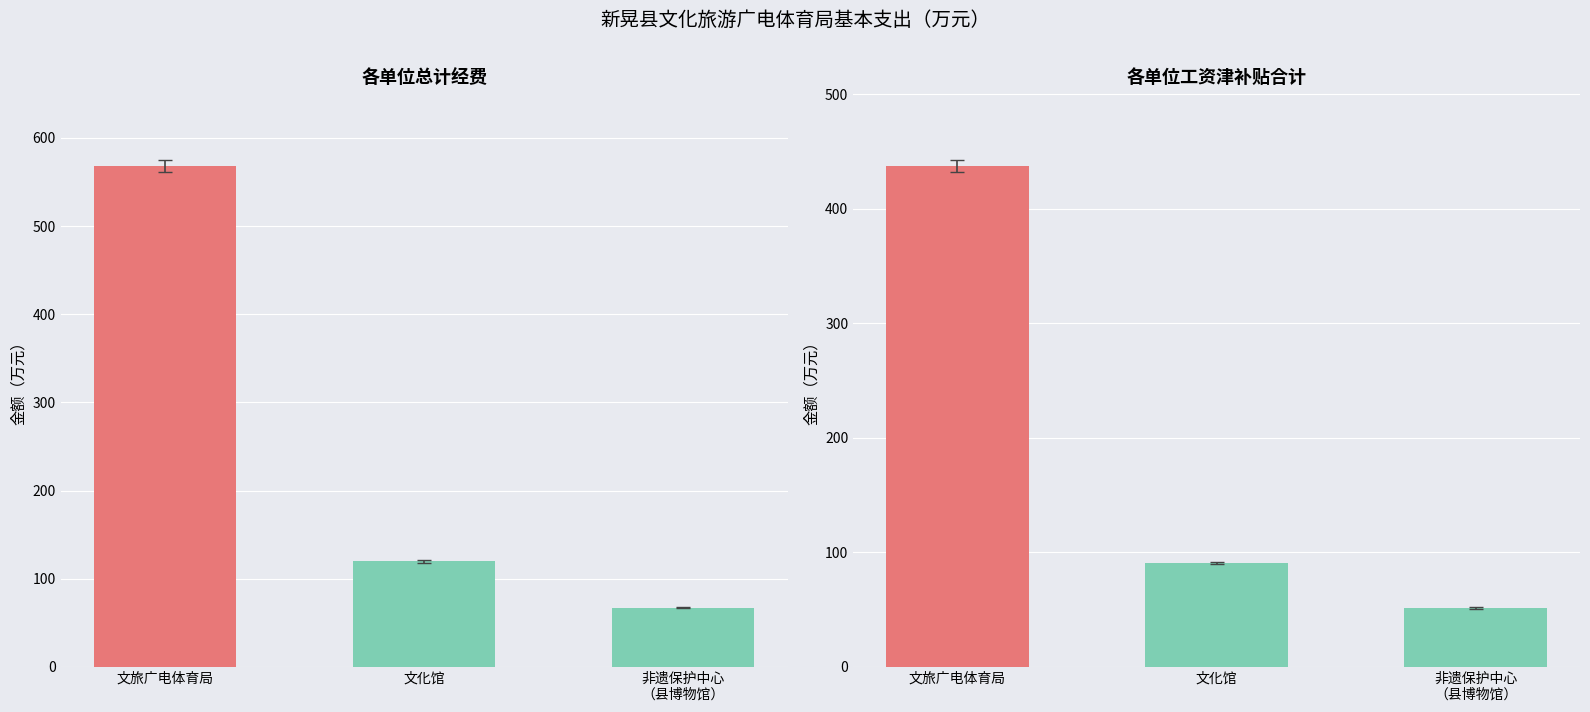

What is the total value across all series at 非遗保护中心
（县博物馆）?

118.7